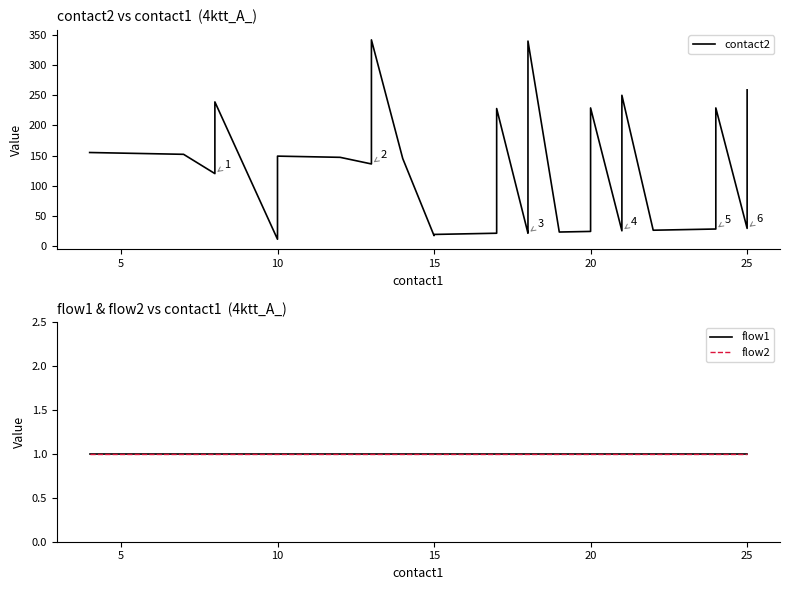

How many lines are shown in the chart?

3